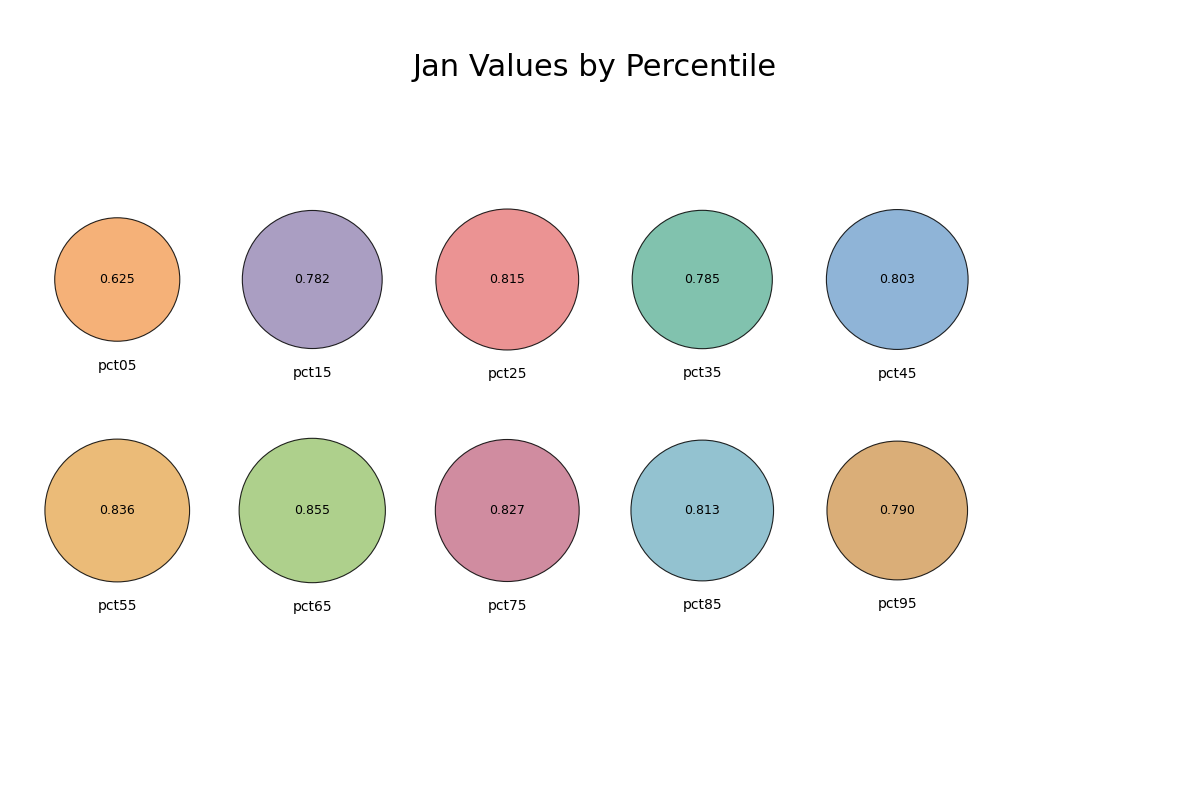

Does any single category account for the majority?

No